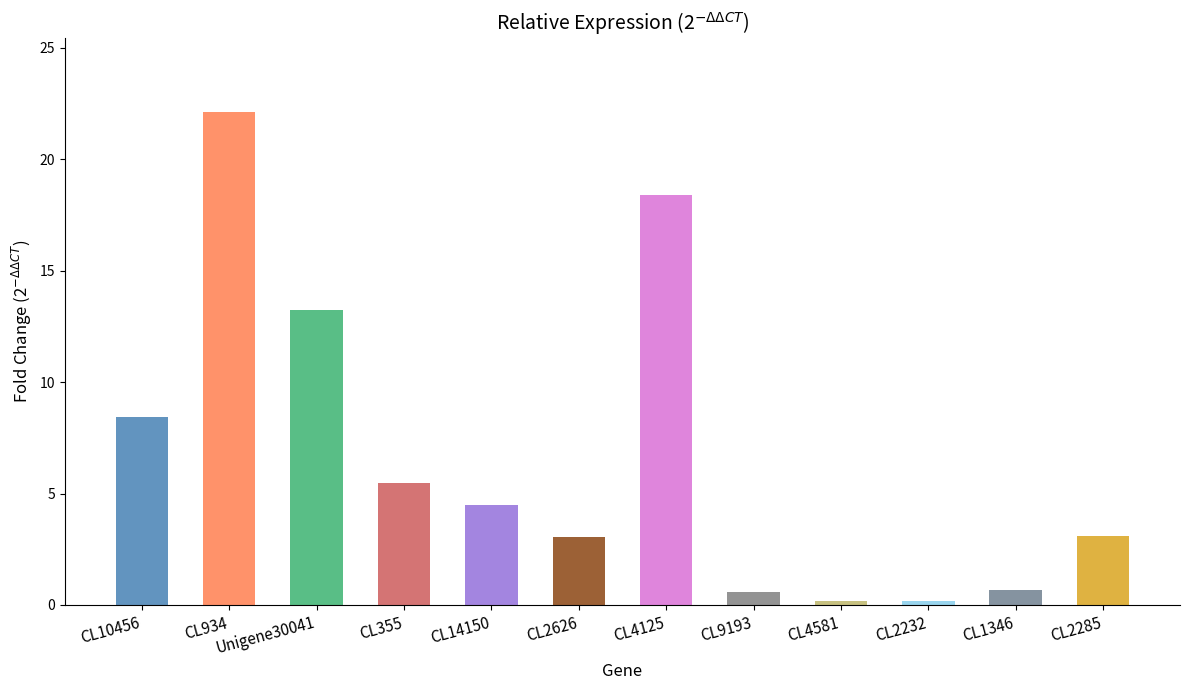

At which category does the chart reach its minimum across all series?

CL2232